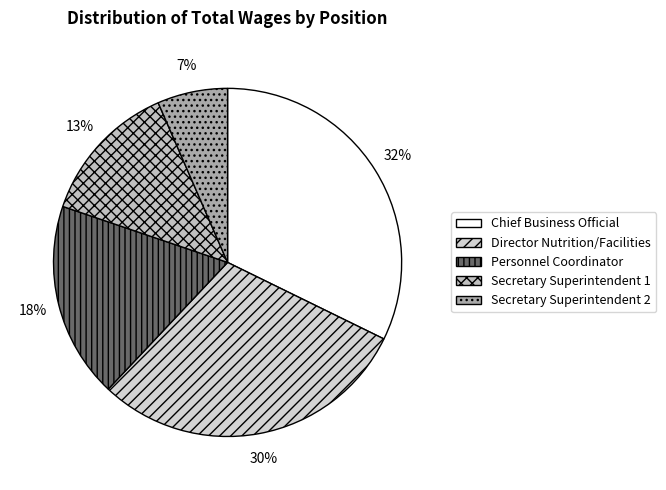

Is there a majority slice in this chart?

No